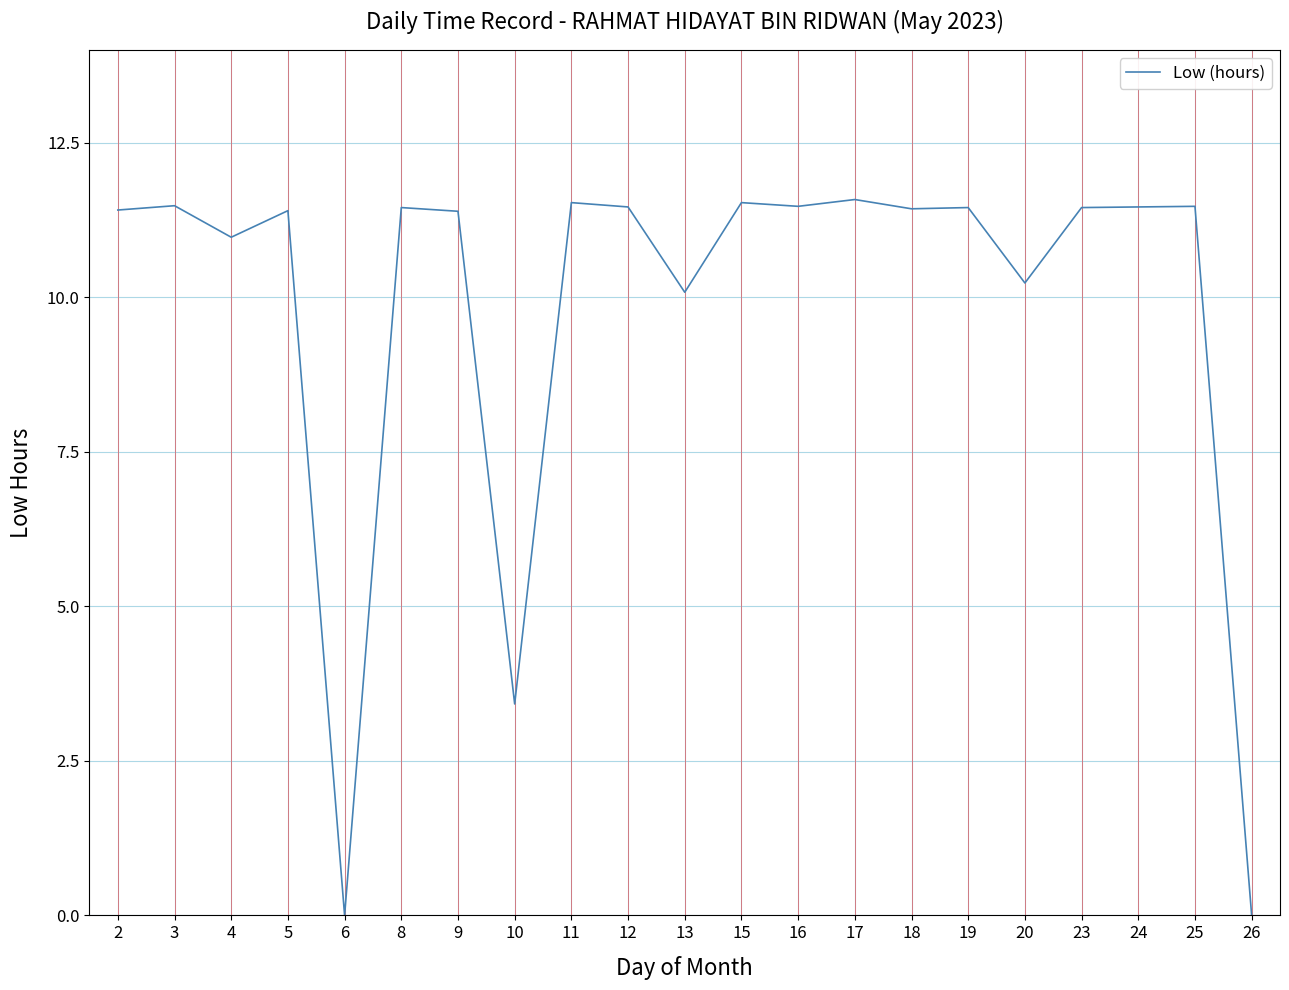

What value does the data have at 13?

10.1